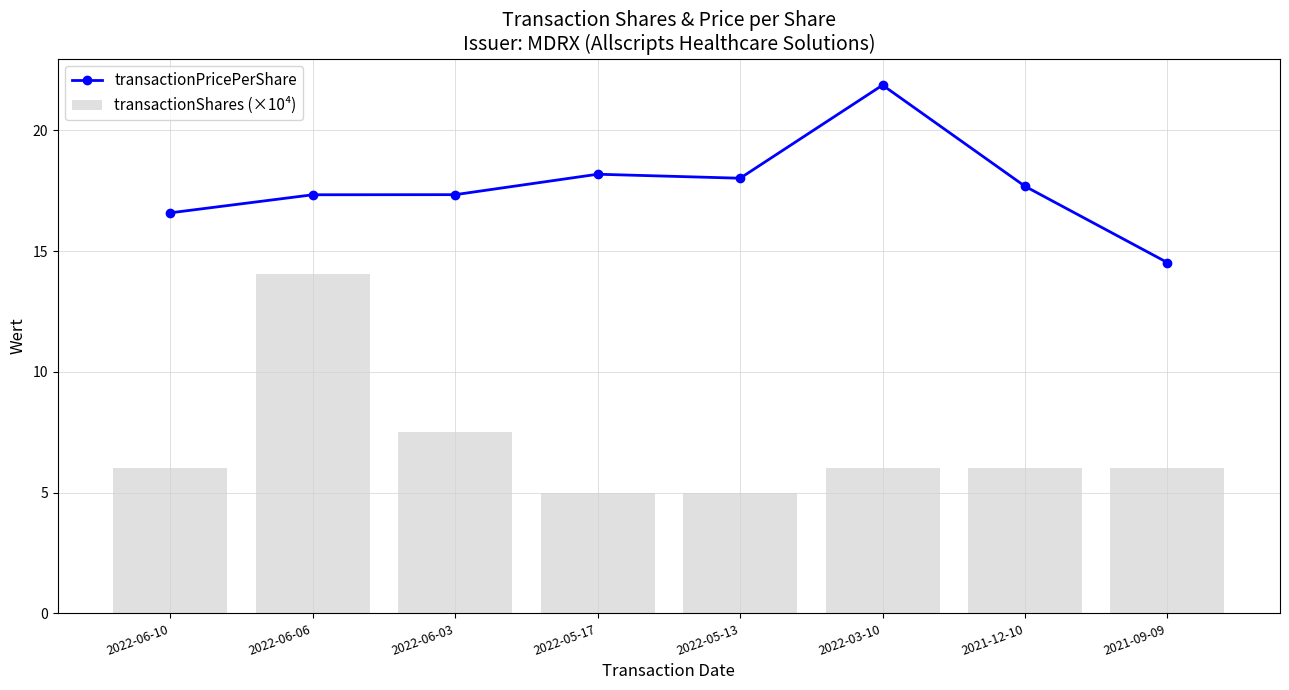

What is the difference between the highest and lowest values at 2022-05-17?

13.2